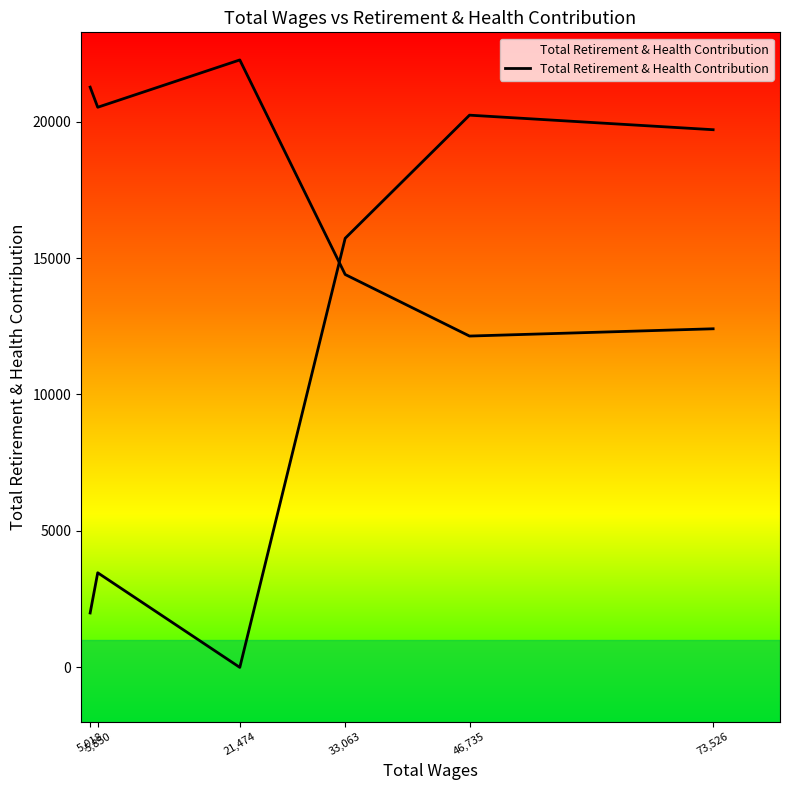

What is the change in value from 5,850 to 73,526?

+16234